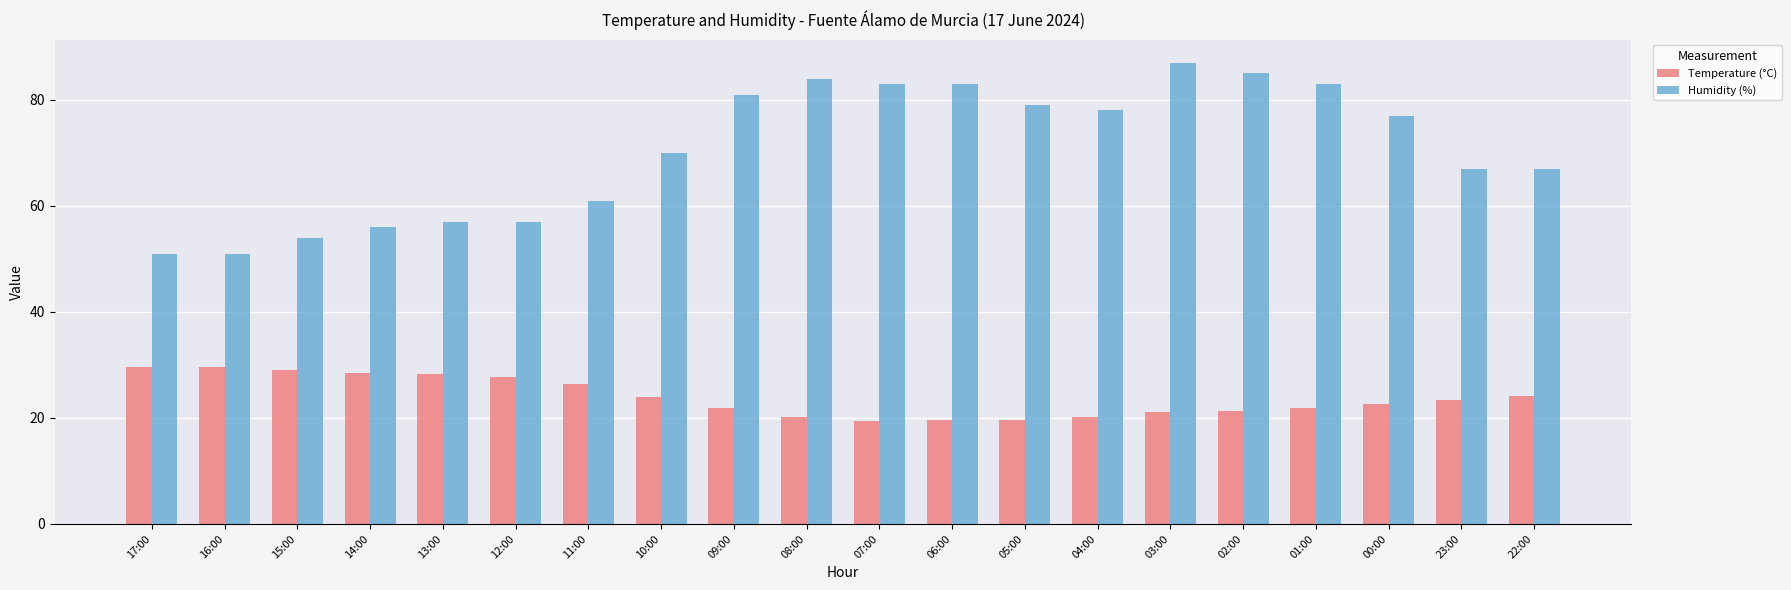

Which series has the largest range (max minus min)?

Humidity (%)